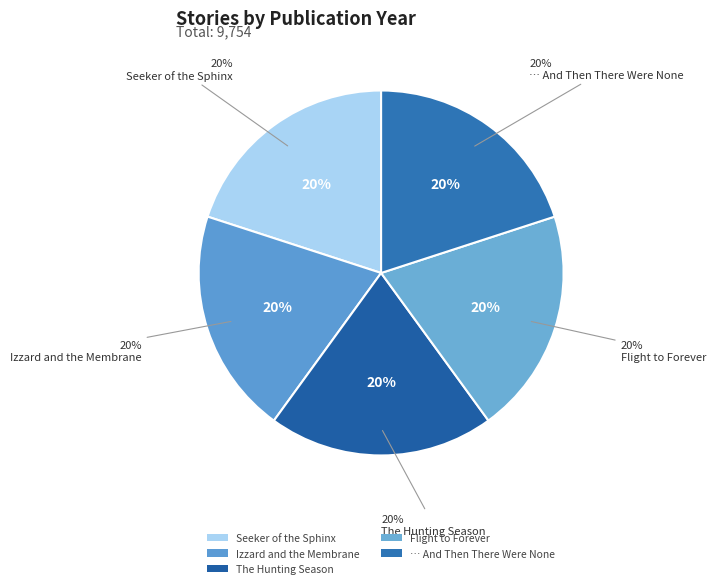

To the nearest percent, what percentage of the pie is The Hunting Season?

20%